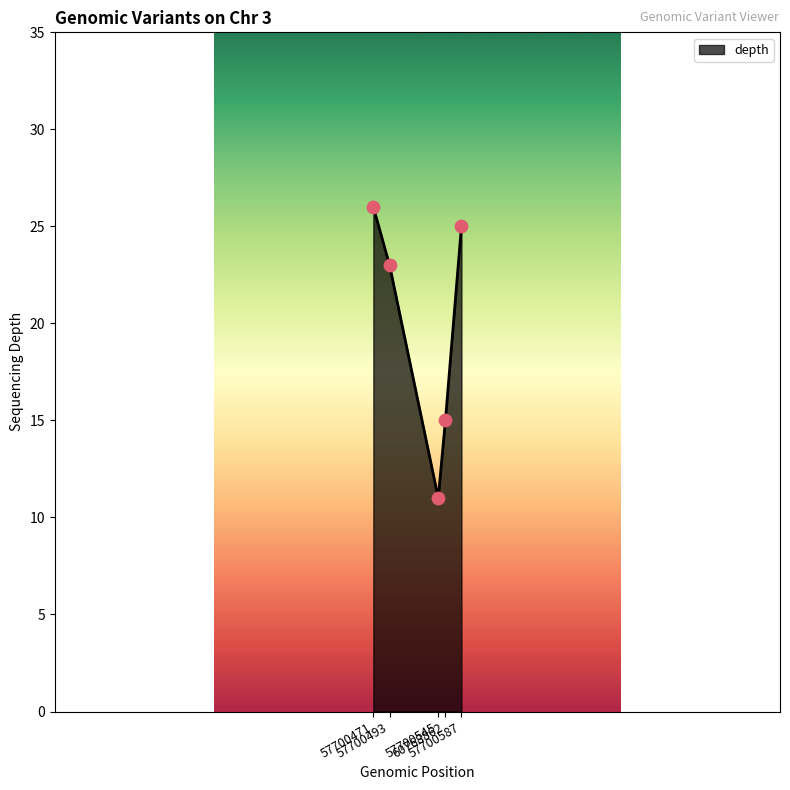

Between 57700545 and 57700471, which is larger?

57700471